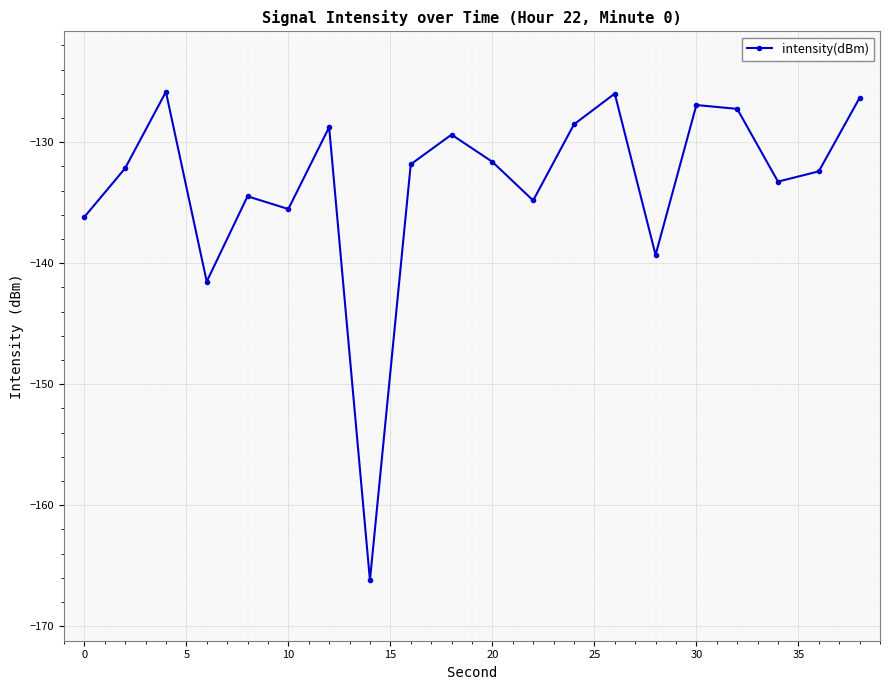

What is the value of the 7th point from the left?

-128.8